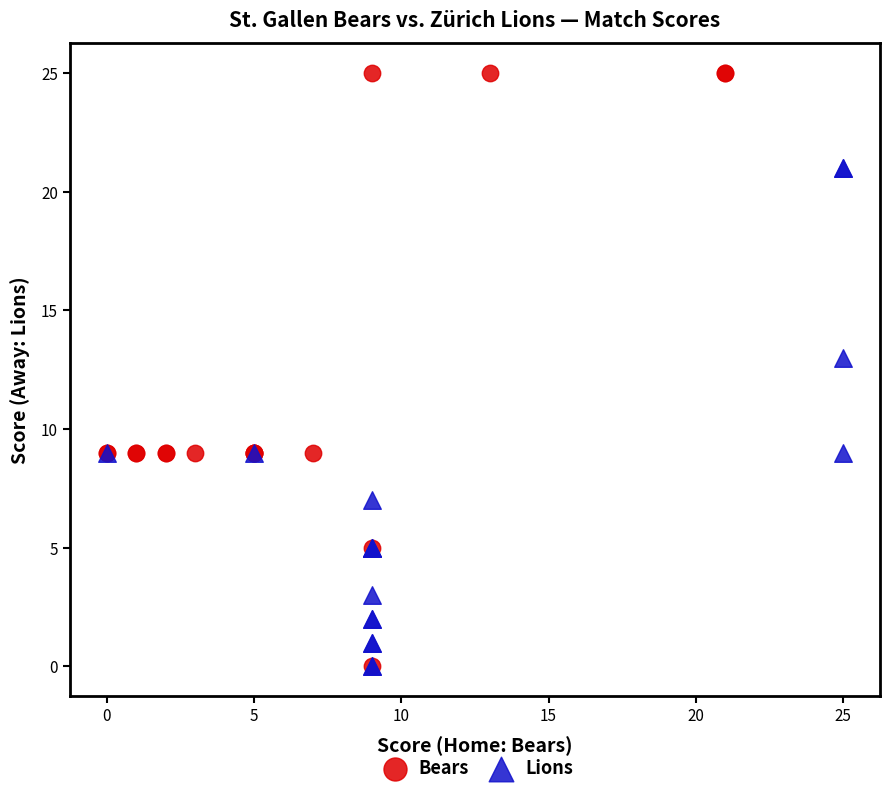

Which series has the widest spread of Y values?

Bears